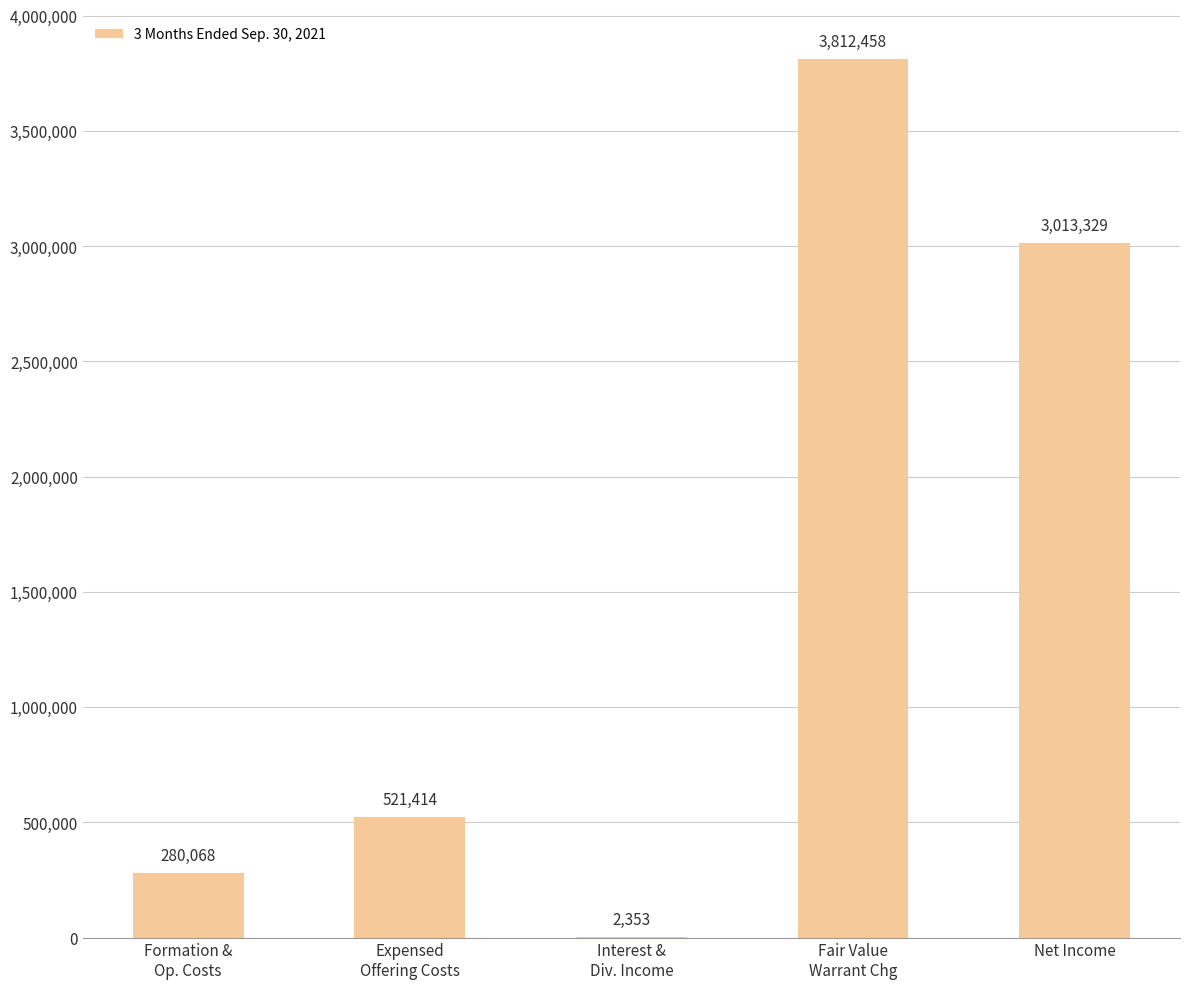

What is the maximum value shown in the chart?

3812458